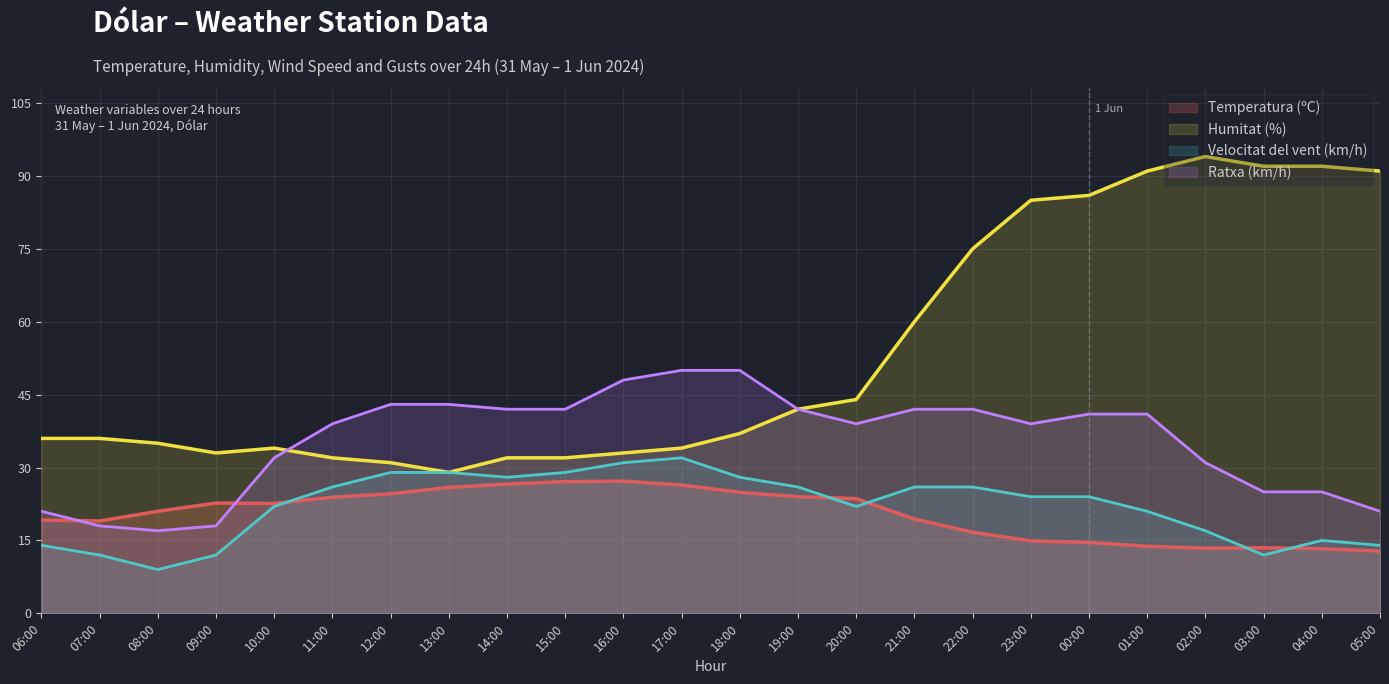

What is the label of the 19th point from the right?

11:00